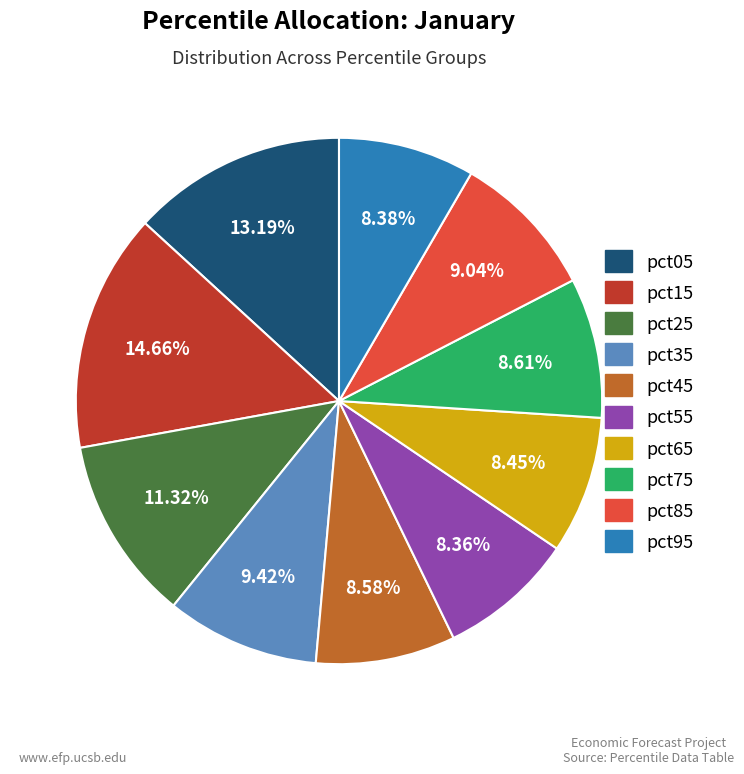

Approximately how many times larger is the value at pct25 compared to pct05?

0.9